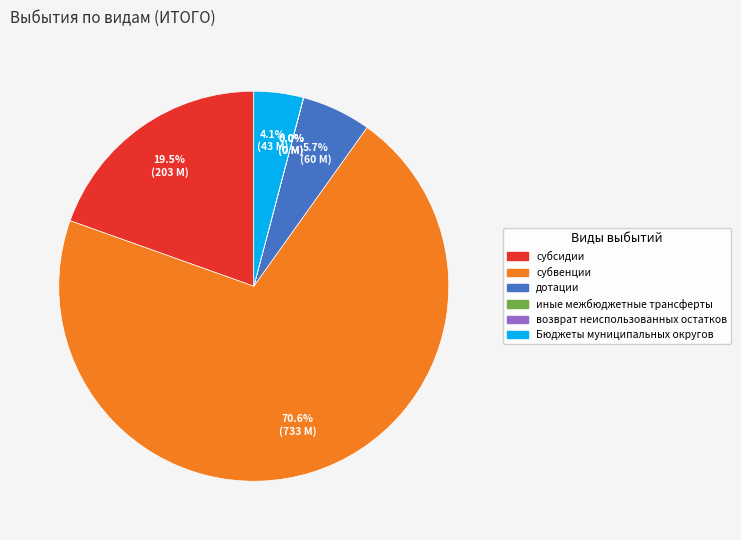

Which slice is the largest?

субвенции